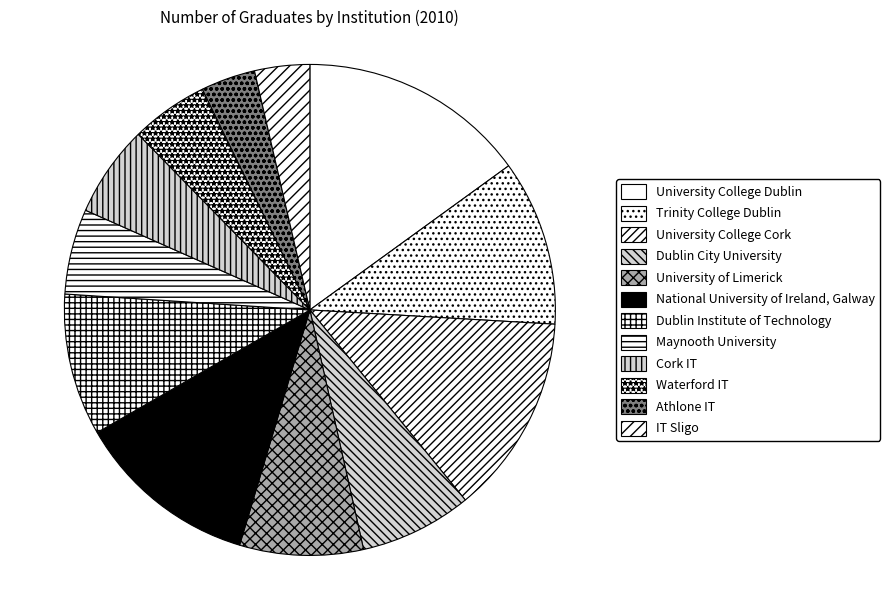

Is there a majority slice in this chart?

No